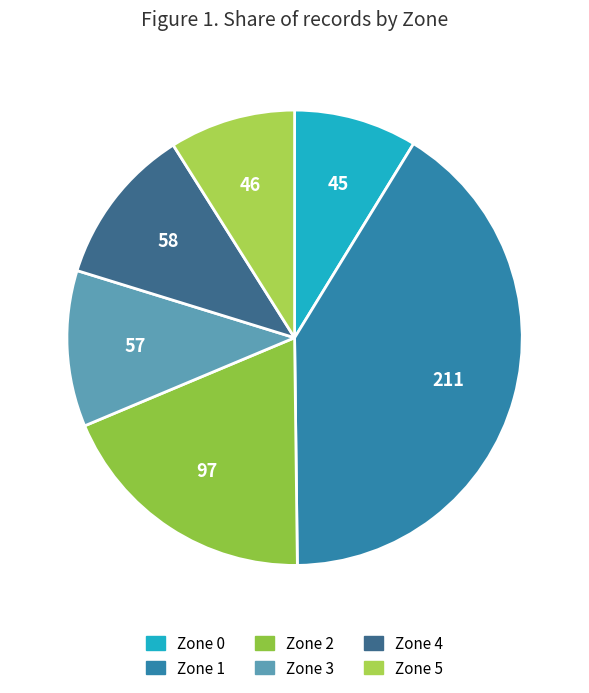

How much of the chart is everything except Zone 0?

91.2%